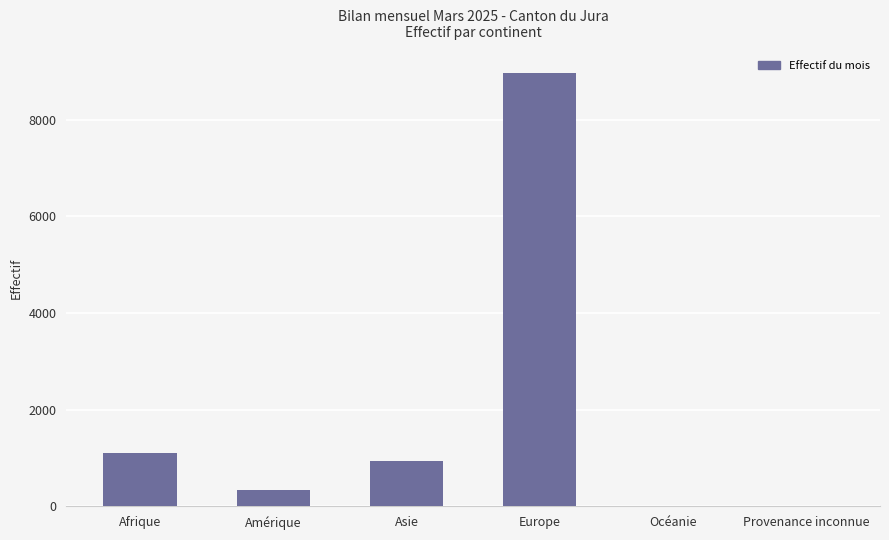

Between Europe and Asie, which is larger?

Europe